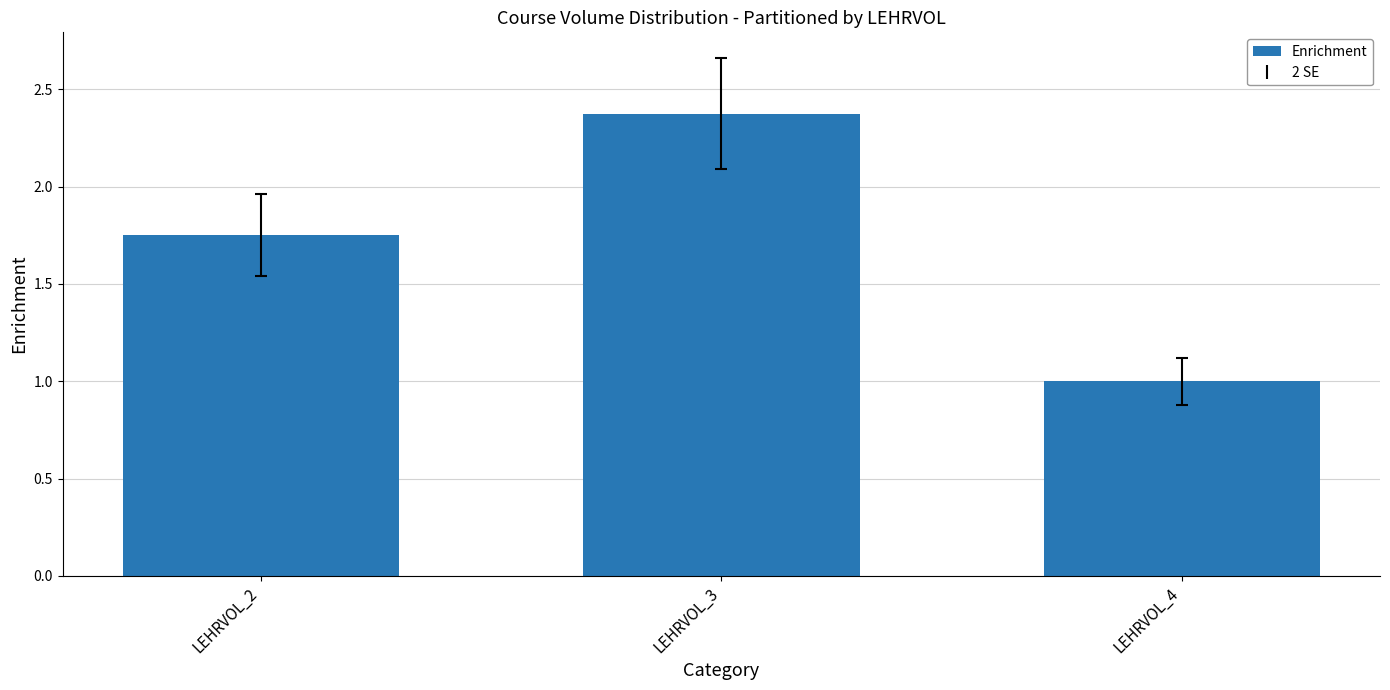

At which category does the chart reach its peak across all series?

LEHRVOL_3